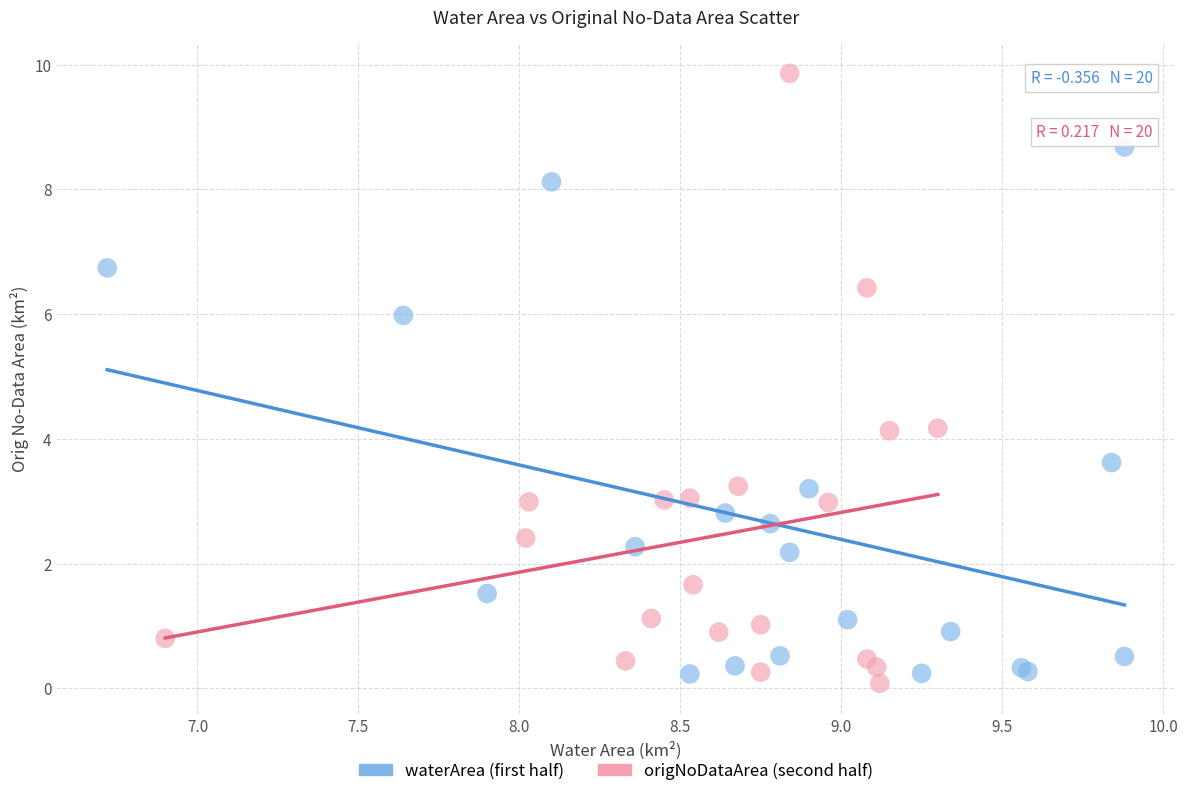

Which series has the largest Y range (max minus min)?

origNoDataArea (second half)